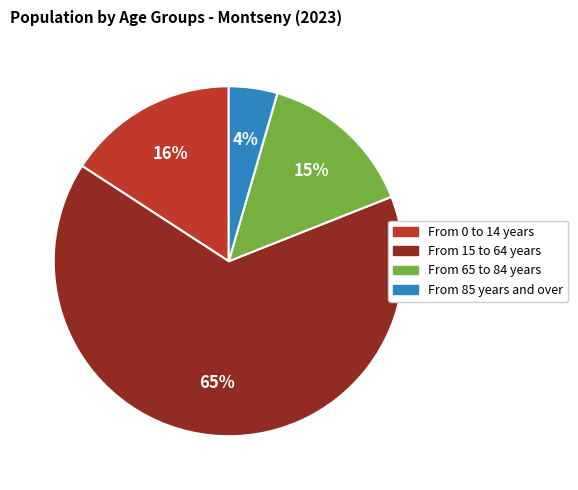

Which slice is the smallest?

From 85 years and over